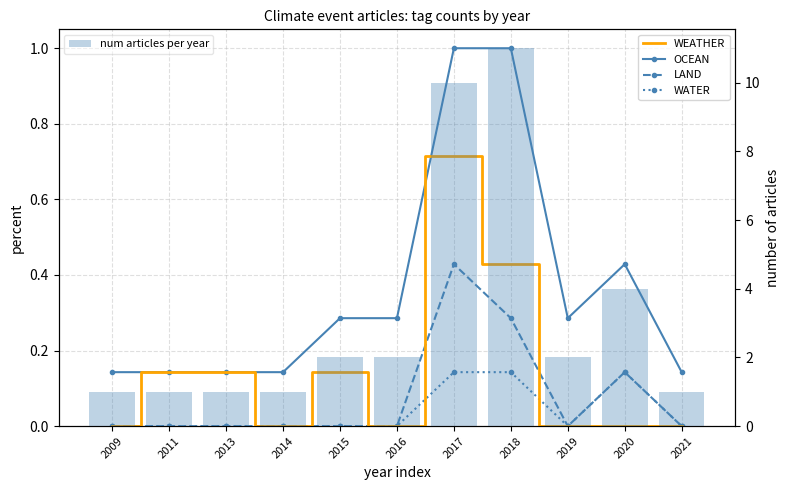

Reading left to right, what are all the values shown in this chart?

WEATHER: 0.0	0.1	0.1	0.0	0.1	0.0	0.7	0.4	0.0	0.0	0.0
OCEAN: 0.1	0.1	0.1	0.1	0.3	0.3	1.0	1.0	0.3	0.4	0.1
LAND: 0.0	0.0	0.0	0.0	0.0	0.0	0.4	0.3	0.0	0.1	0.0
WATER: 0.0	0.0	0.0	0.0	0.0	0.0	0.1	0.1	0.0	0.1	0.0
num articles per year: 1.0	1.0	1.0	1.0	2.0	2.0	10.0	11.0	2.0	4.0	1.0